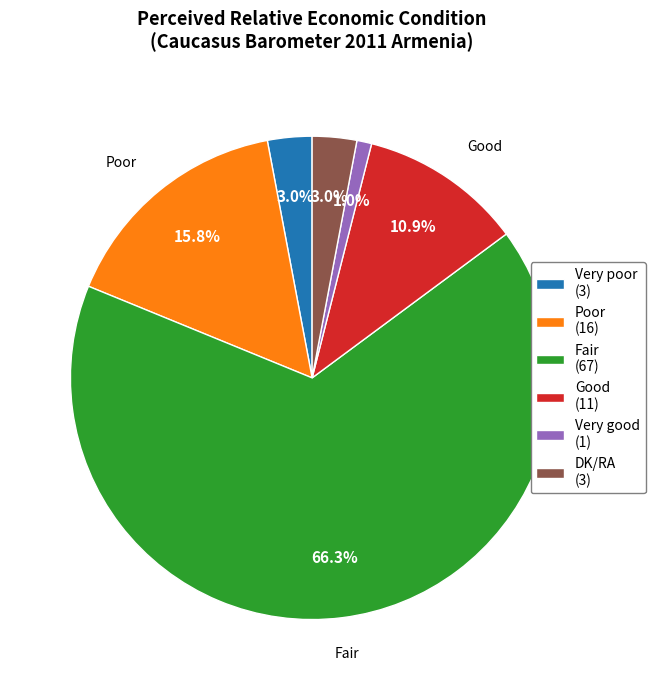

Which category accounts for the majority?

Fair